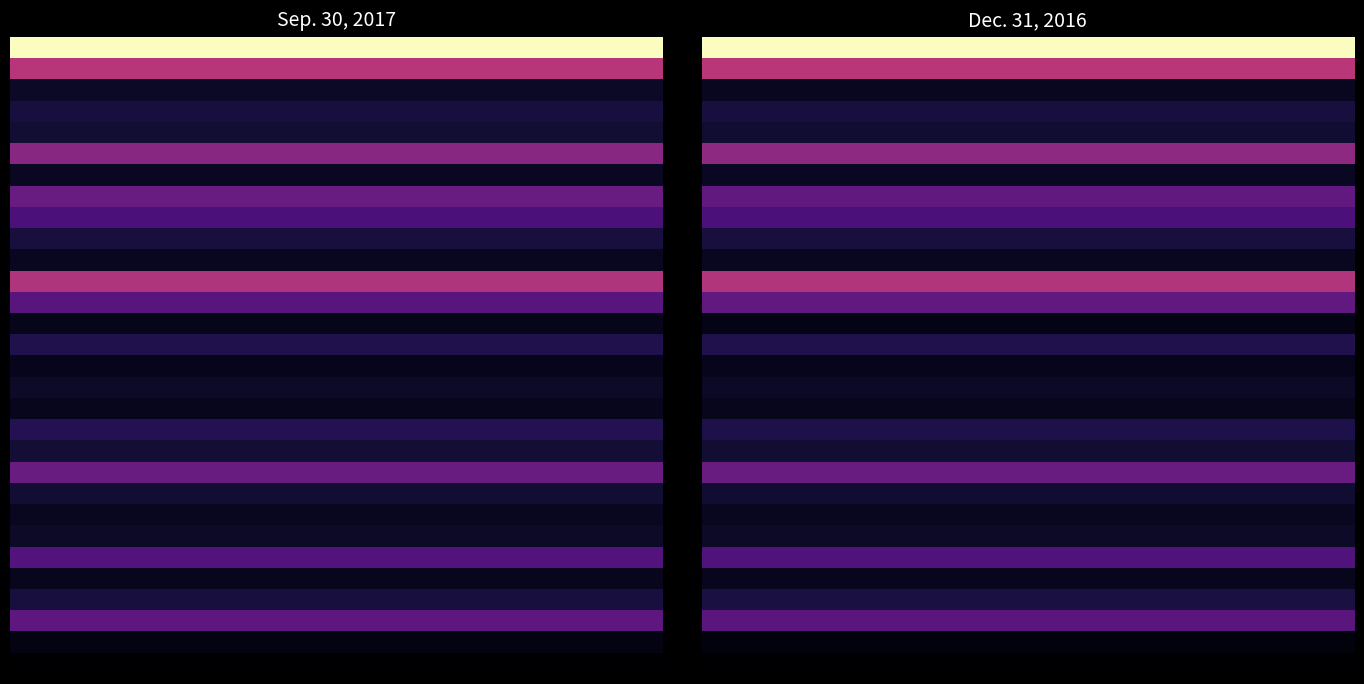

What is the difference between the highest and lowest values at 12?

1.0